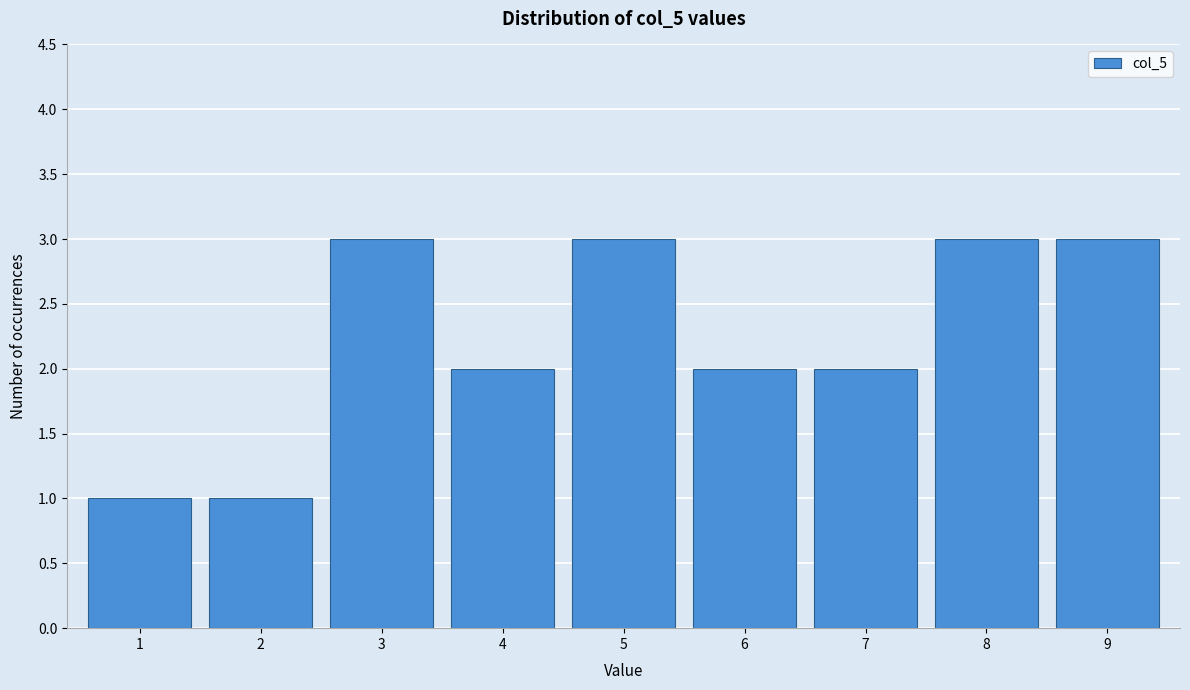

Reading left to right, extract all data points from this chart.

1	1	3	2	3	2	2	3	3